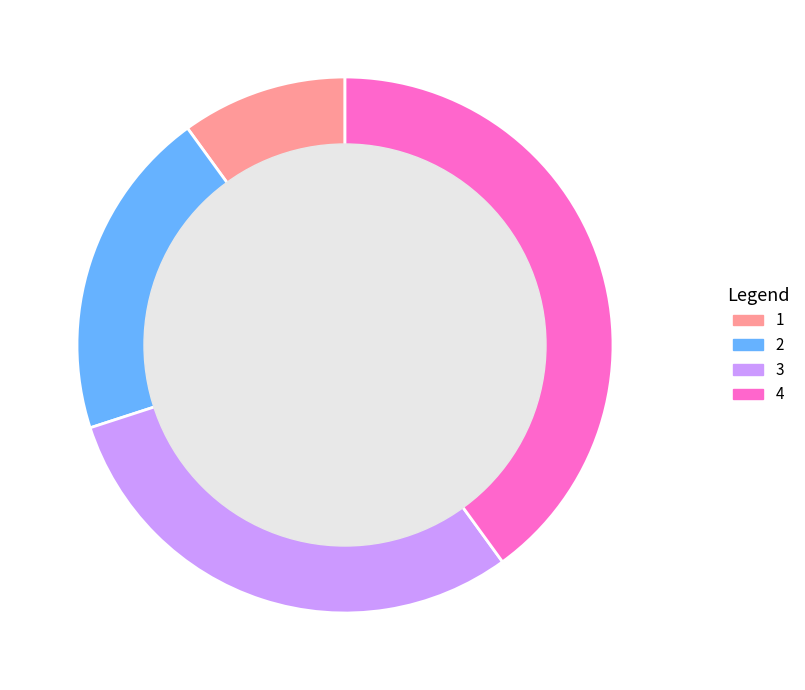

Which has a higher value, 2 or 4?

4